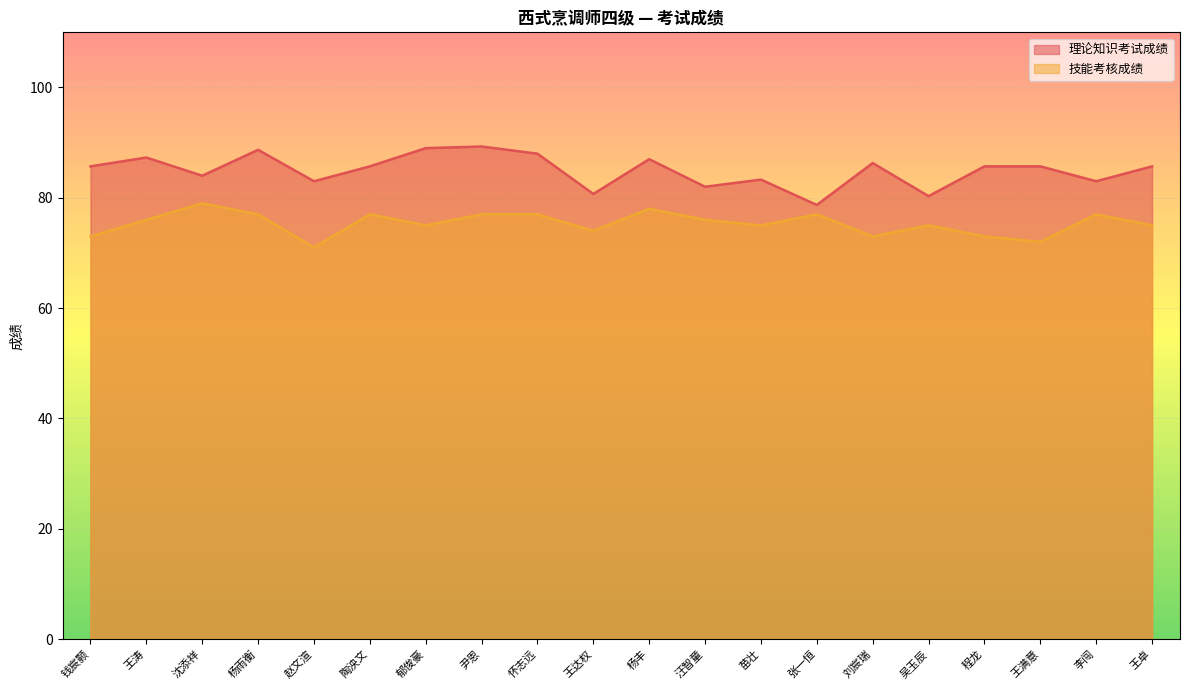

True or false: 技能考核成绩 has more than 0 points higher than both neighbors.

True